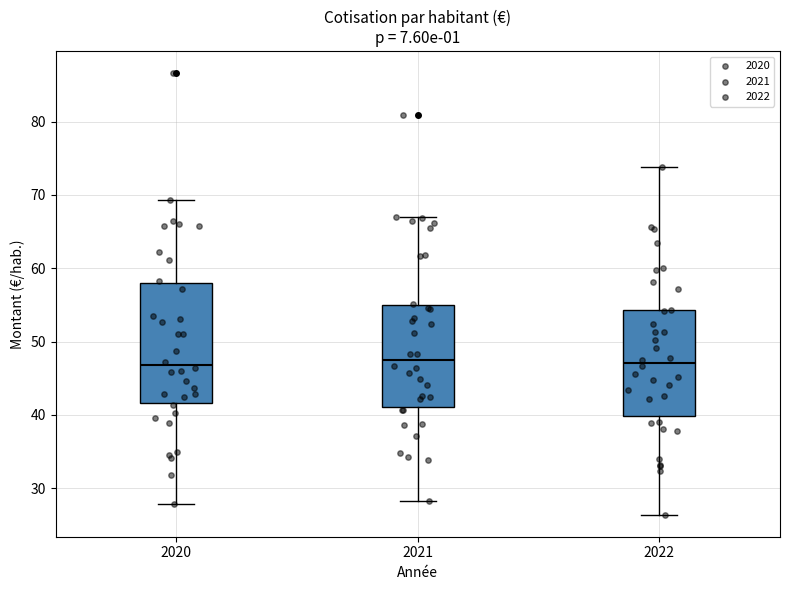

Reading left to right, transcribe this box plot: for each box, give where its median line is, the range the box spans, and where its two whiskers end, as read against the y-axis. The values are not printed on the chart, so give them approximately, as read against the axis.

2020: median 47, box 42 to 58, whiskers 28 to 69
2021: median 48, box 41 to 55, whiskers 28 to 67
2022: median 47, box 40 to 54, whiskers 26 to 74